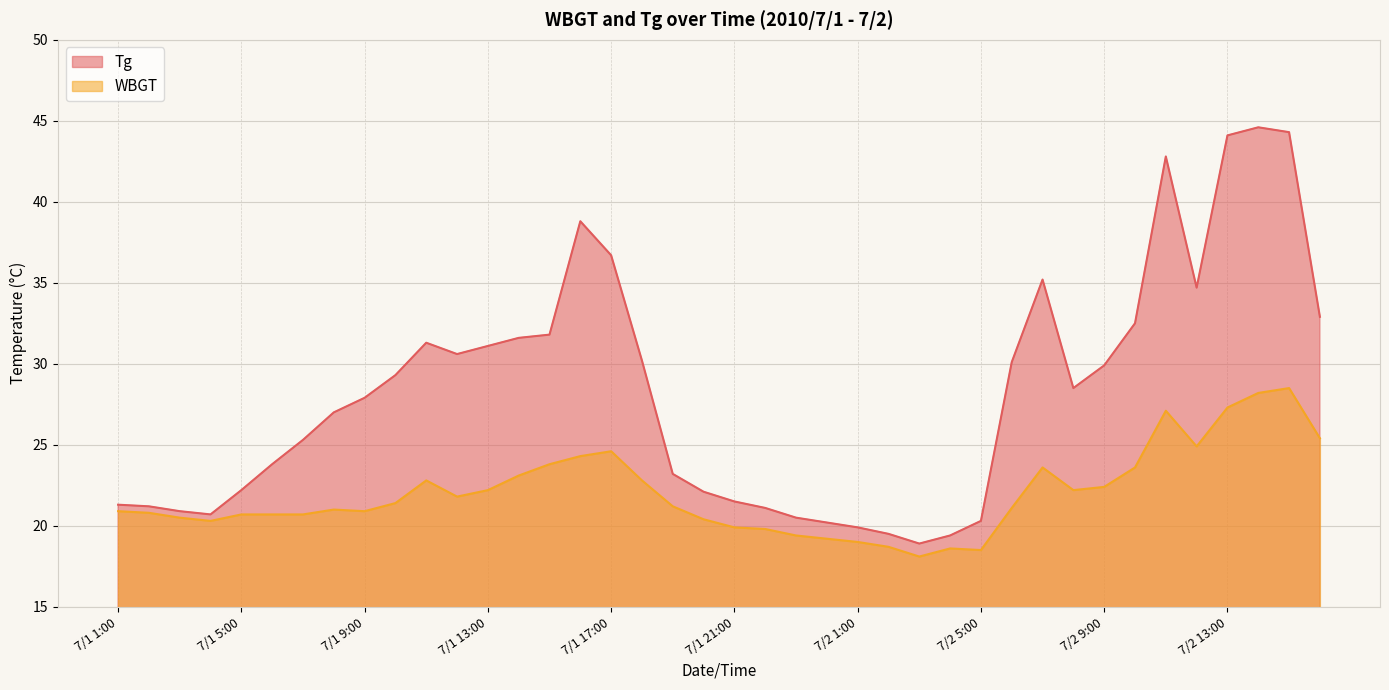

Reading right to left, transcribe all the data shown in this chart.

Tg: 32.9	44.3	44.6	44.1	34.7	42.8	32.5	29.9	28.5	35.2	30.1	20.3	19.4	18.9	19.5	19.9	20.2	20.5	21.1	21.5	22.1	23.2	30.2	36.7	38.8	31.8	31.6	31.1	30.6	31.3	29.3	27.9	27.0	25.3	23.8	22.2	20.7	20.9	21.2	21.3
WBGT: 25.4	28.5	28.2	27.3	24.9	27.1	23.6	22.4	22.2	23.6	21.1	18.5	18.6	18.1	18.7	19.0	19.2	19.4	19.8	19.9	20.4	21.2	22.8	24.6	24.3	23.8	23.1	22.2	21.8	22.8	21.4	20.9	21.0	20.7	20.7	20.7	20.3	20.5	20.8	20.9